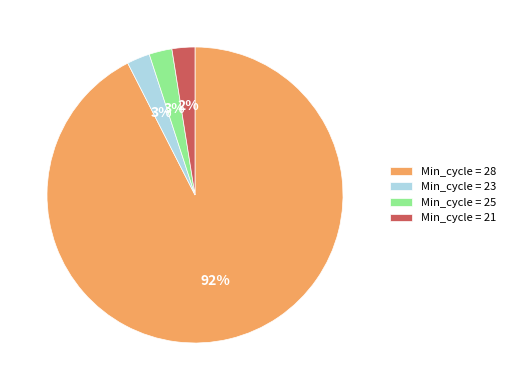

Which category accounts for the majority?

Min_cycle = 28